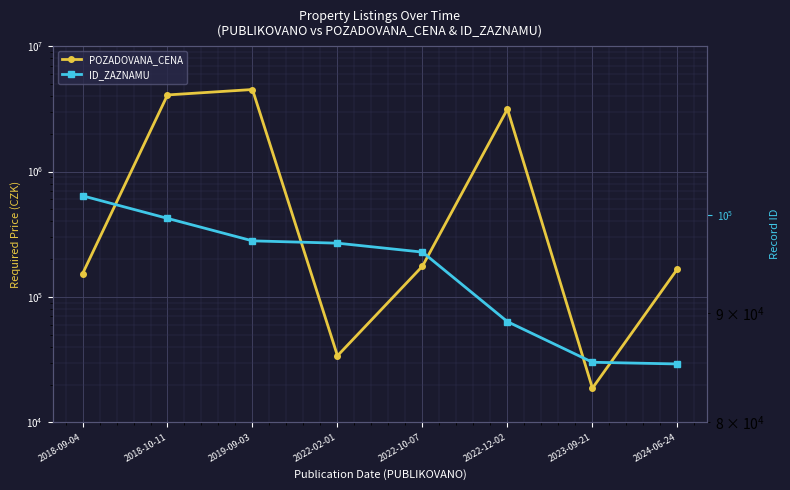

Count the number of data series in this chart.

2